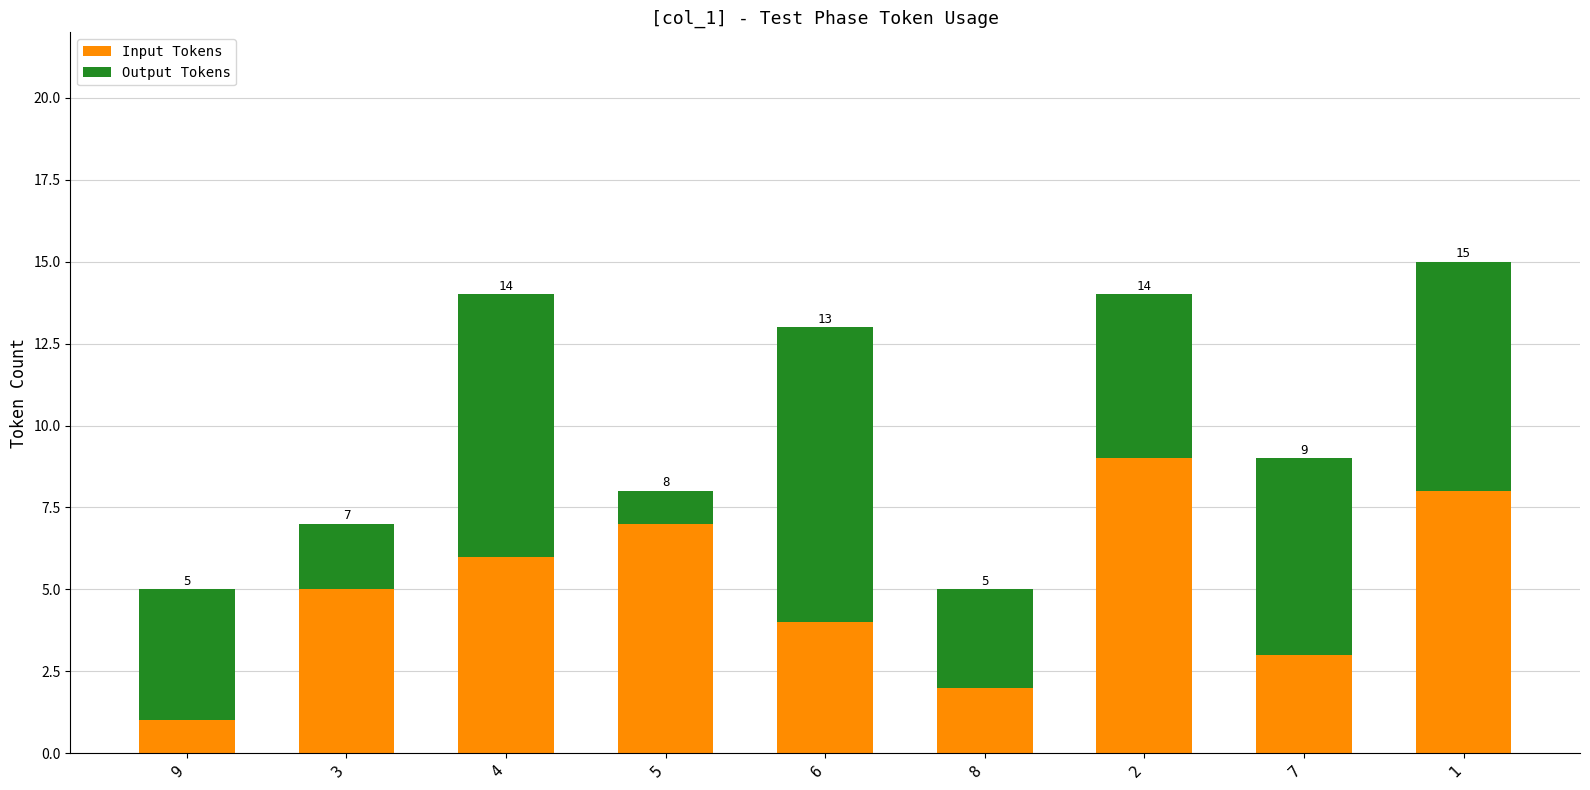

At which label does Input Tokens reach its minimum?

9